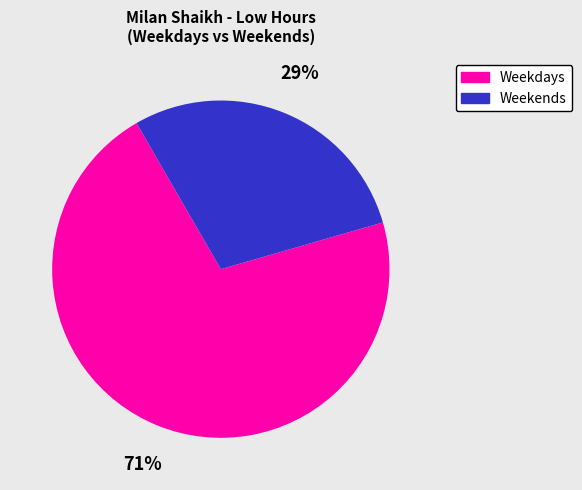

Is there a majority slice in this chart?

Yes